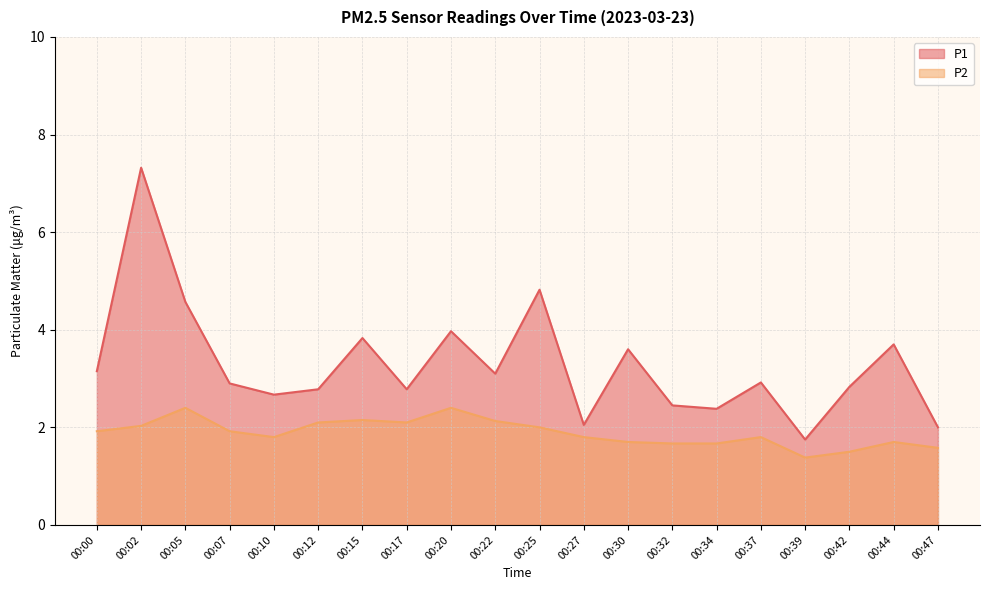

Is it true that P2 equals 1.8 at 00:37?

True